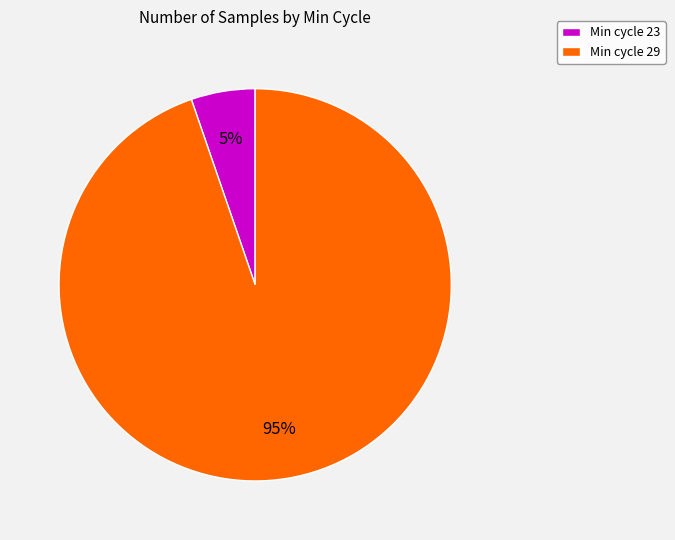

Is there any slice that represents more than half of the pie?

Yes